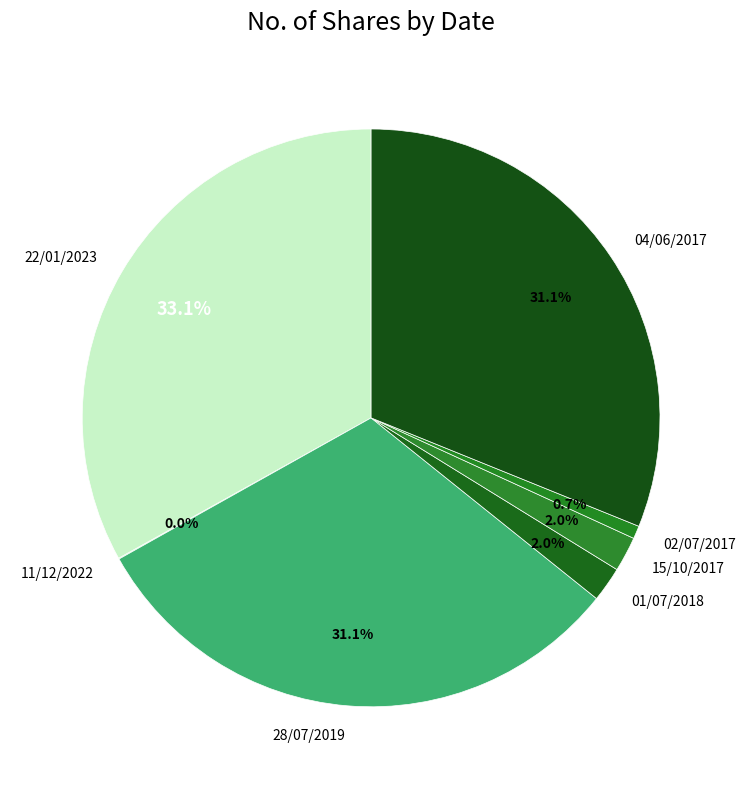

What is the largest slice in the pie chart?

22/01/2023